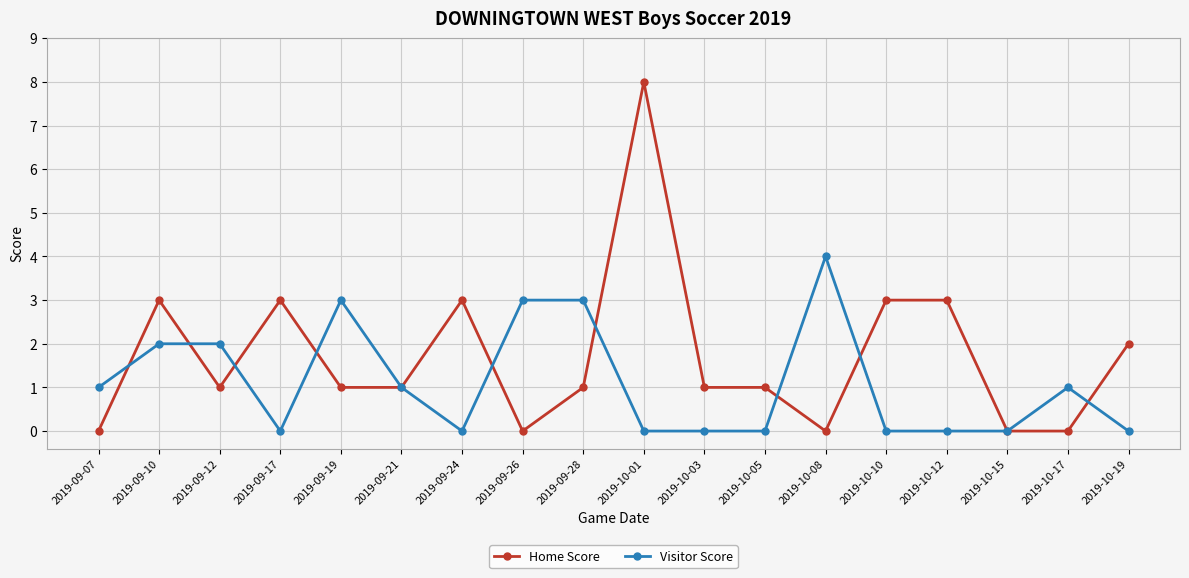

Is the value of Visitor Score at 2019-09-10 greater than the value of Home Score at 2019-10-17?

Yes